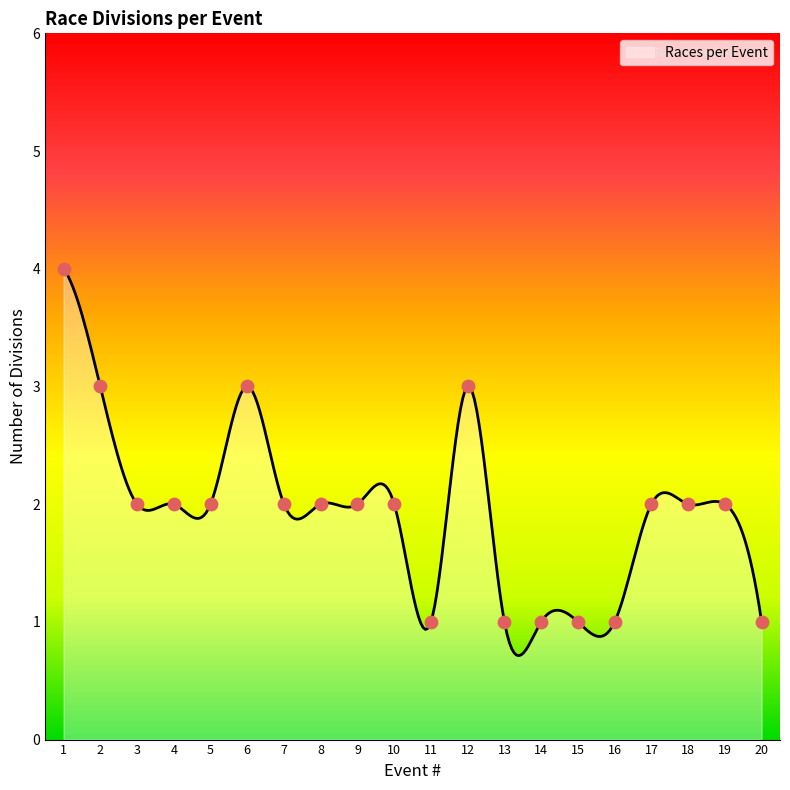

What is the ratio of the value at 8 to the value at 2?

0.7